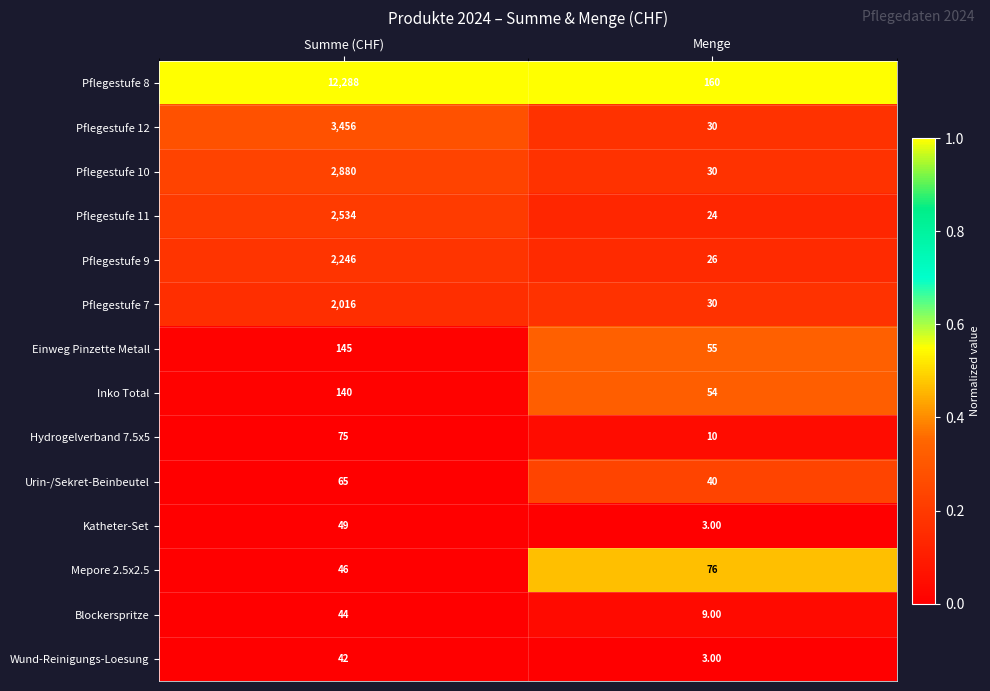

Which series has the largest total across all categories?

Pflegestufe 8